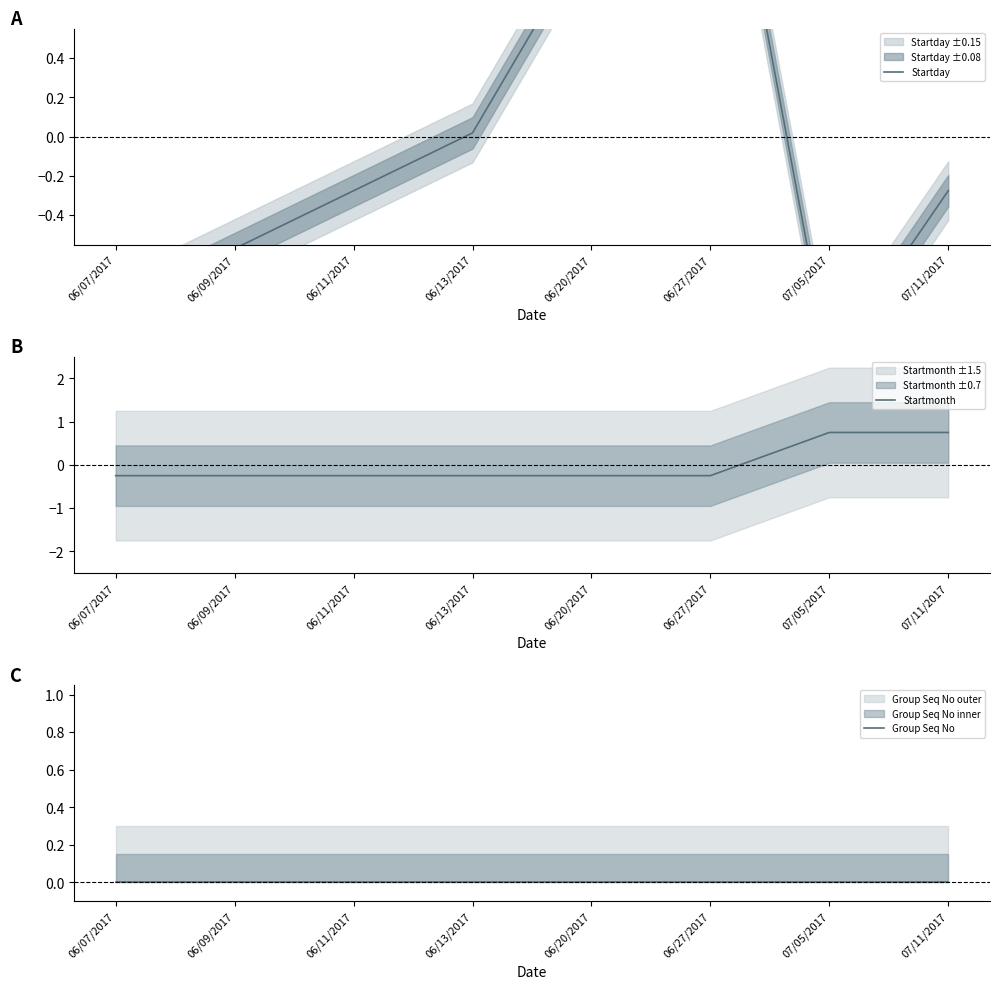

Between 06/09/2017 and 06/20/2017, which is larger?

06/20/2017